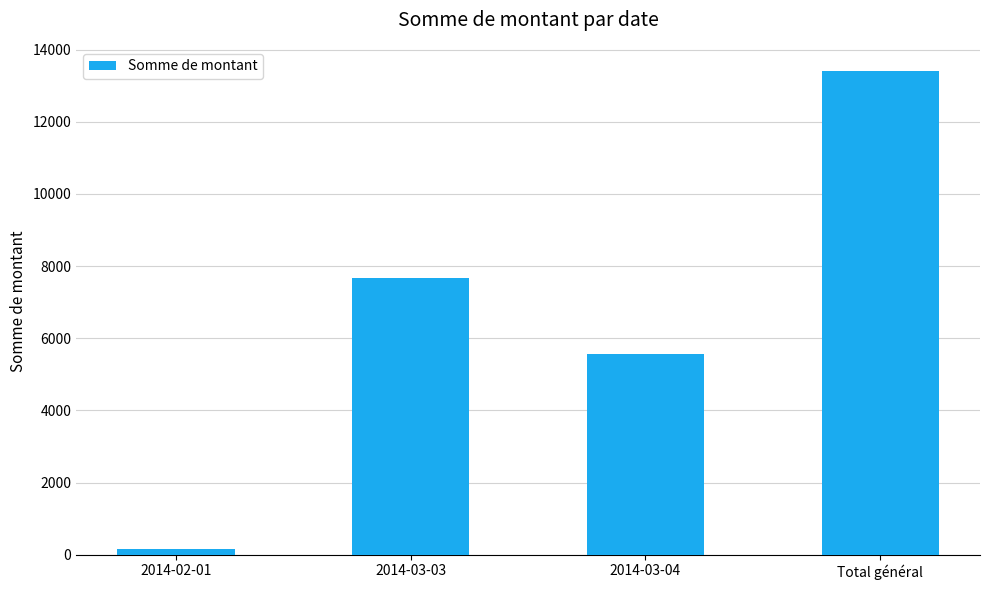

List the labels in order of value, largest first.

Total général, 2014-03-03, 2014-03-04, 2014-02-01